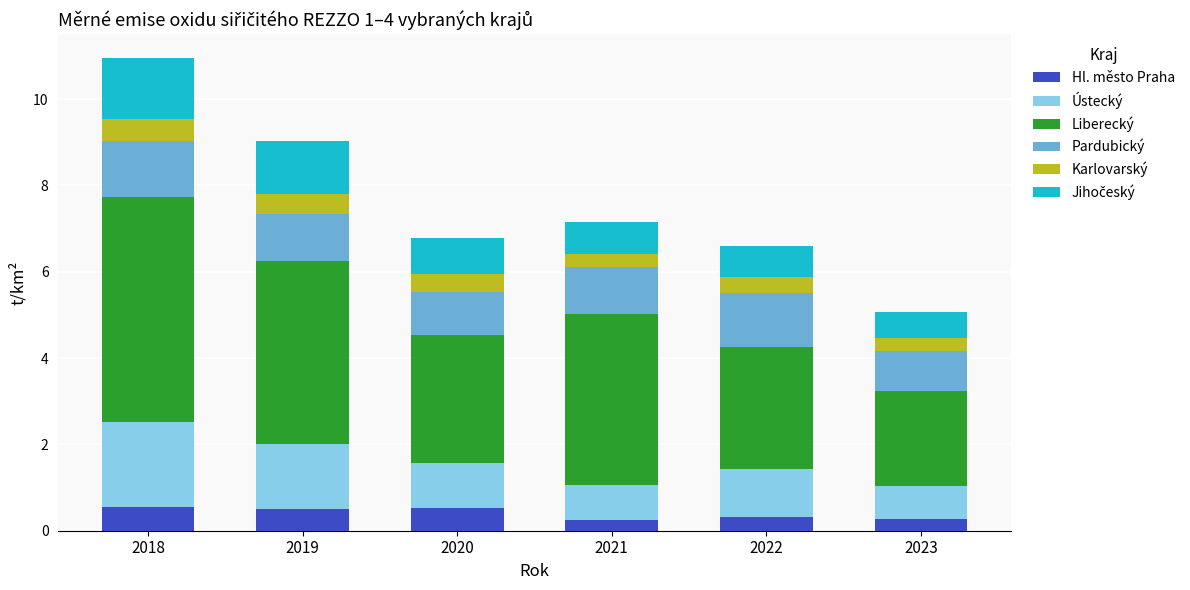

At which category is the sum across all series the highest?

2018